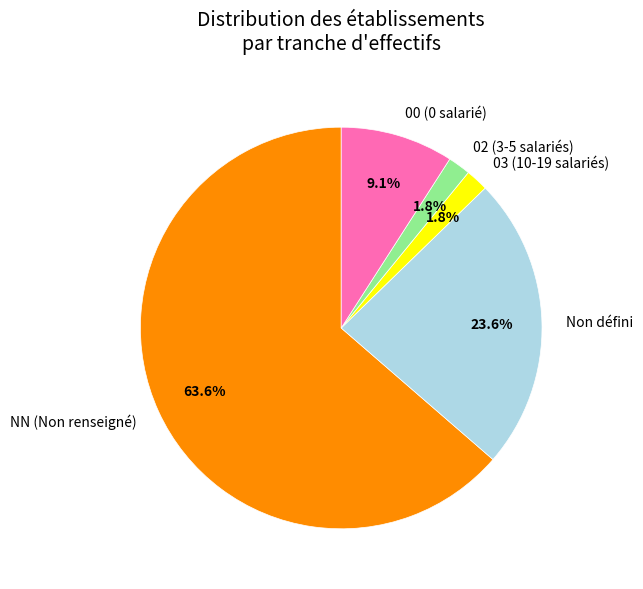

What percentage do 03 (10-19 salariés) and 00 (0 salarié) together represent?

10.9%